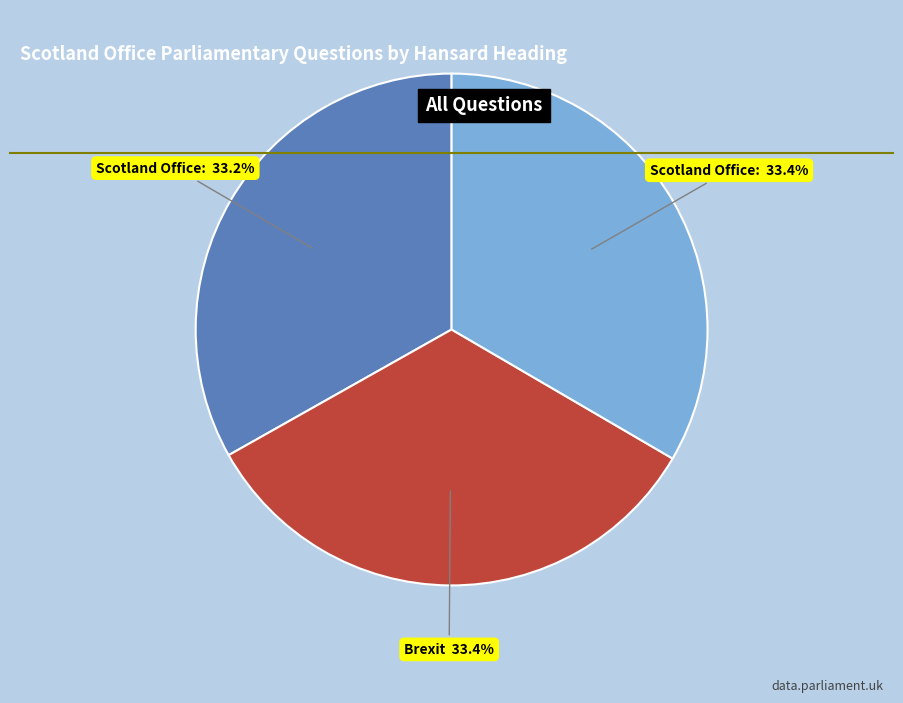

Is there a majority slice in this chart?

No